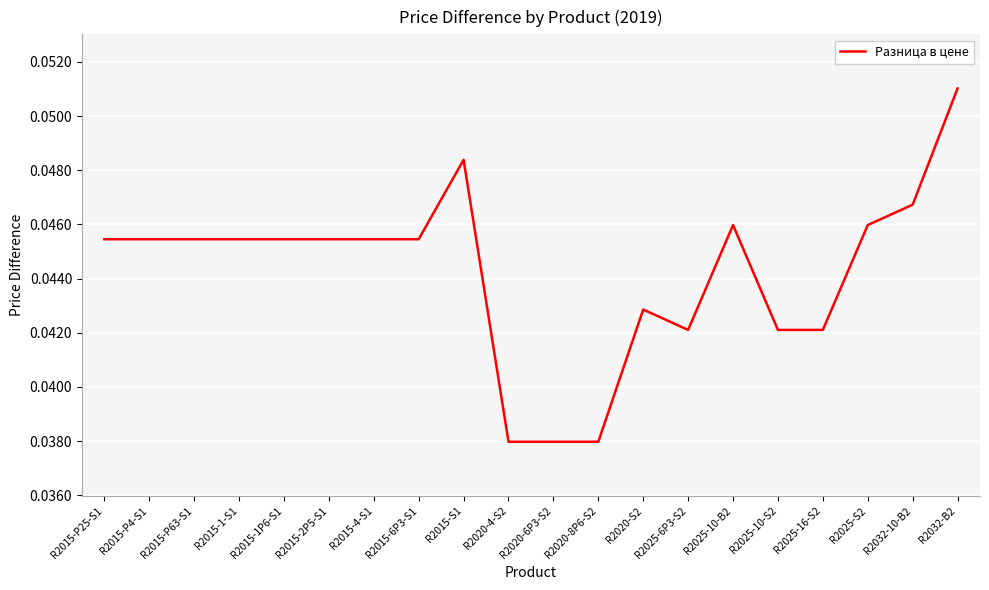

Is this an area chart (filled region under the line)?

No